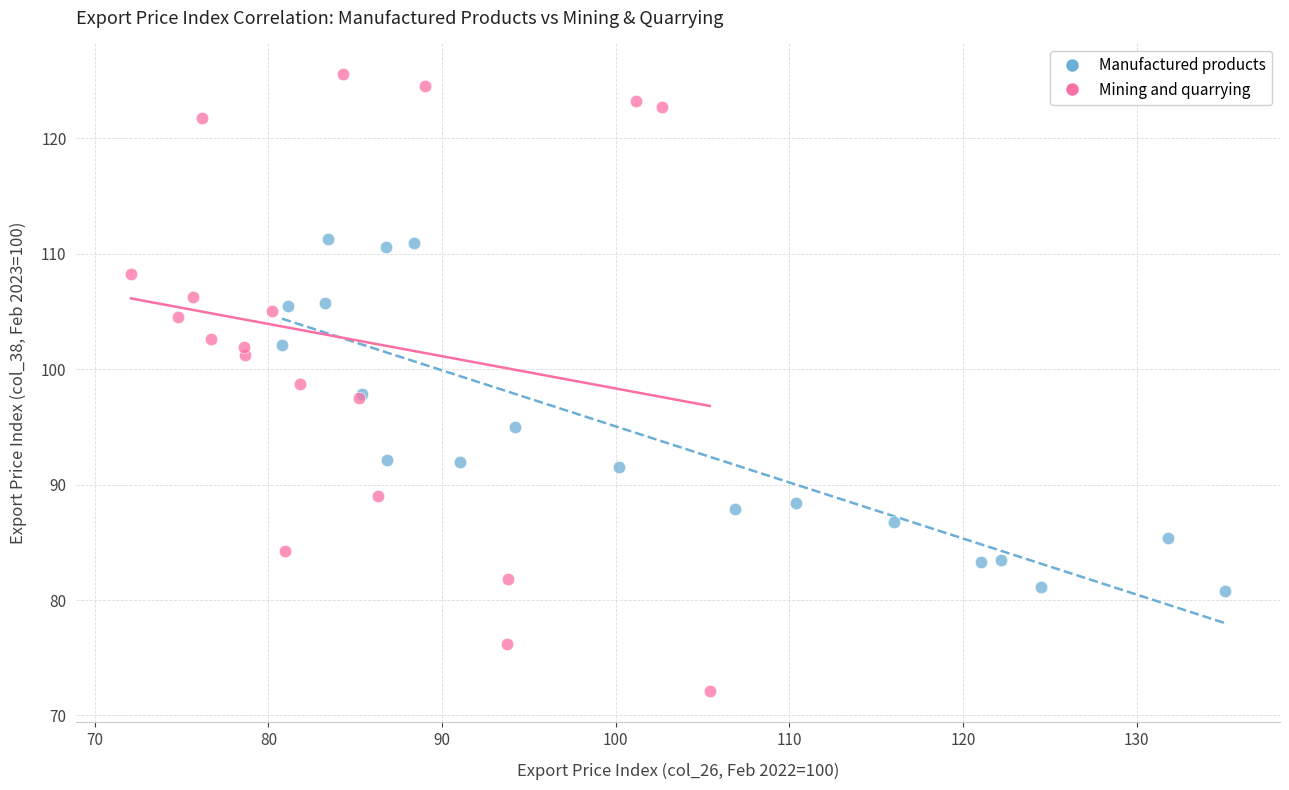

Which series has the widest spread of Y values?

Mining and quarrying